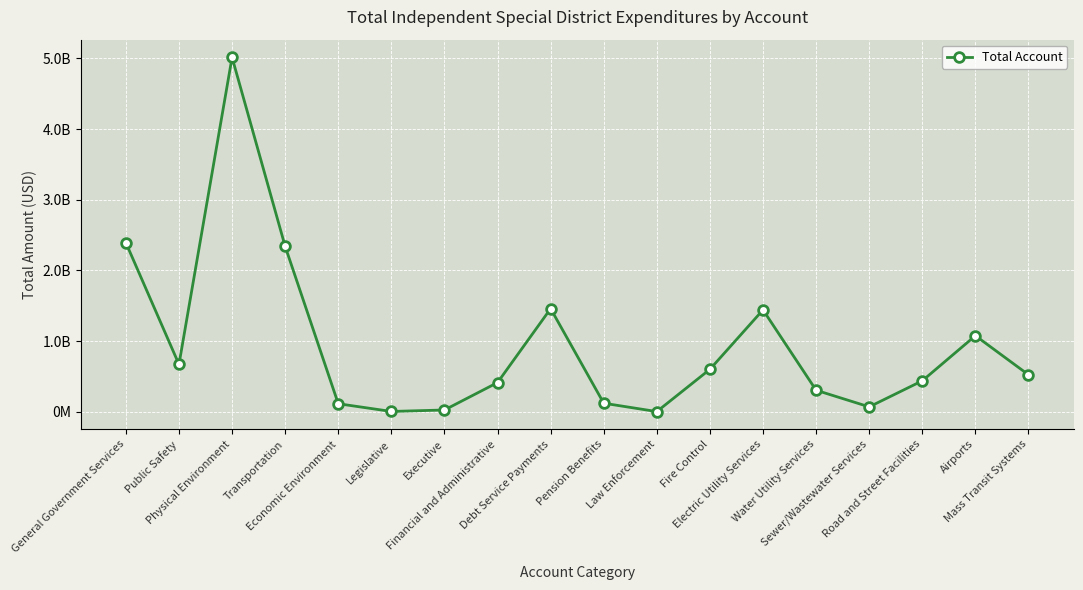

What is the maximum value shown in the chart?

5014077919